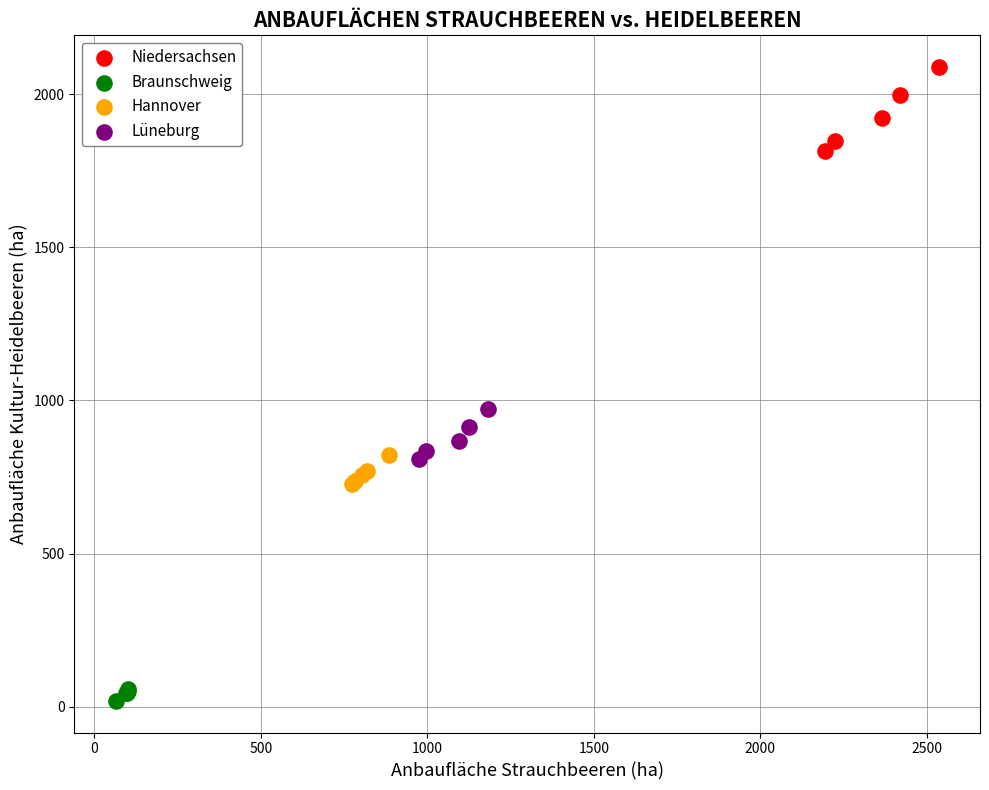

What are all the series names shown in the legend?

Niedersachsen, Braunschweig, Hannover, Lüneburg